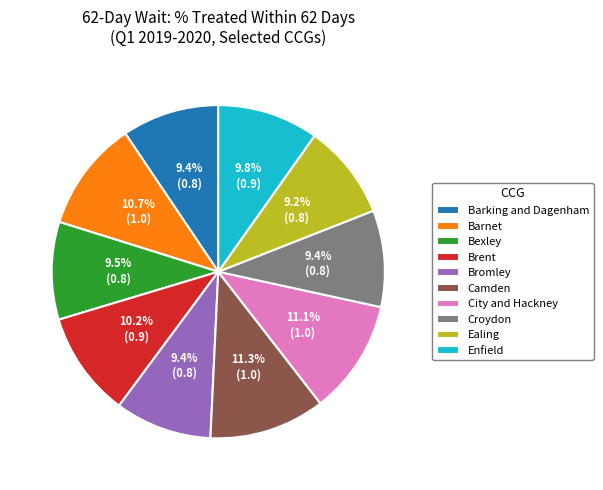

Does any single category account for the majority?

No